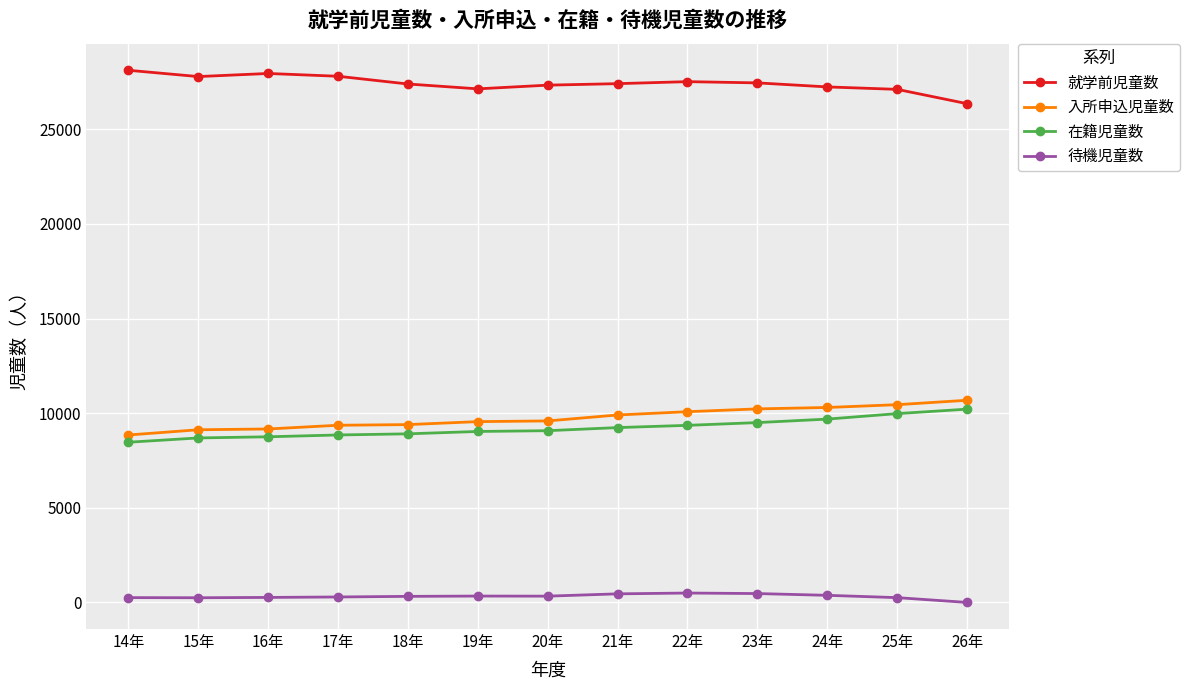

What is the lowest value of the 就学前児童数 series?

26351